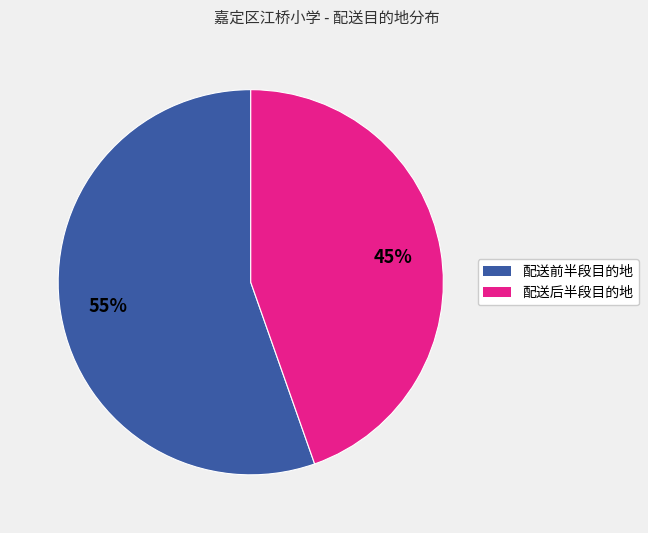

To the nearest percent, what is the average slice percentage?

50%